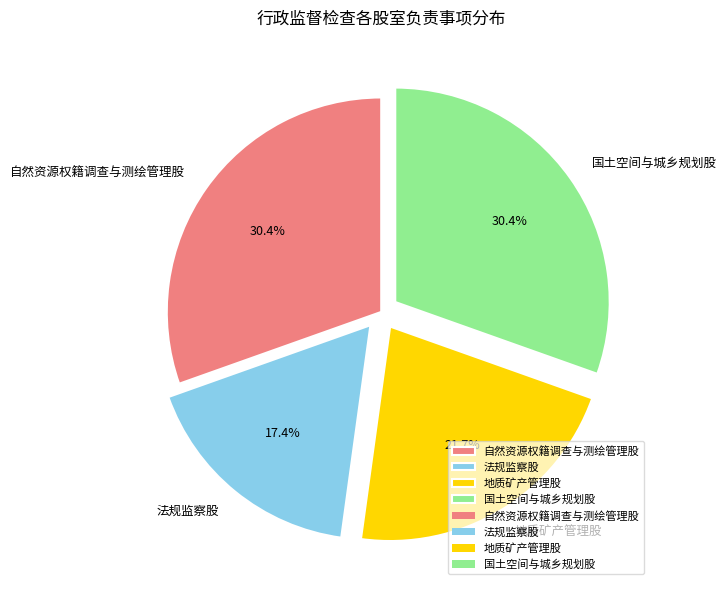

How many slices are in this pie chart?

4